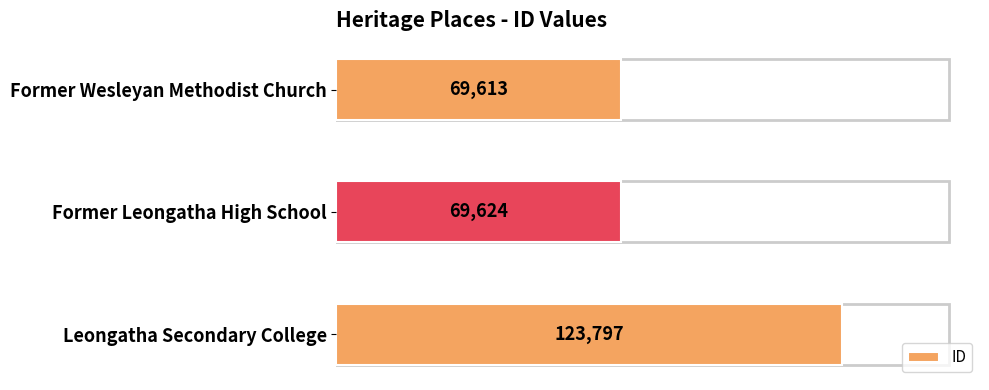

What position from the bottom is Leongatha Secondary College?

1